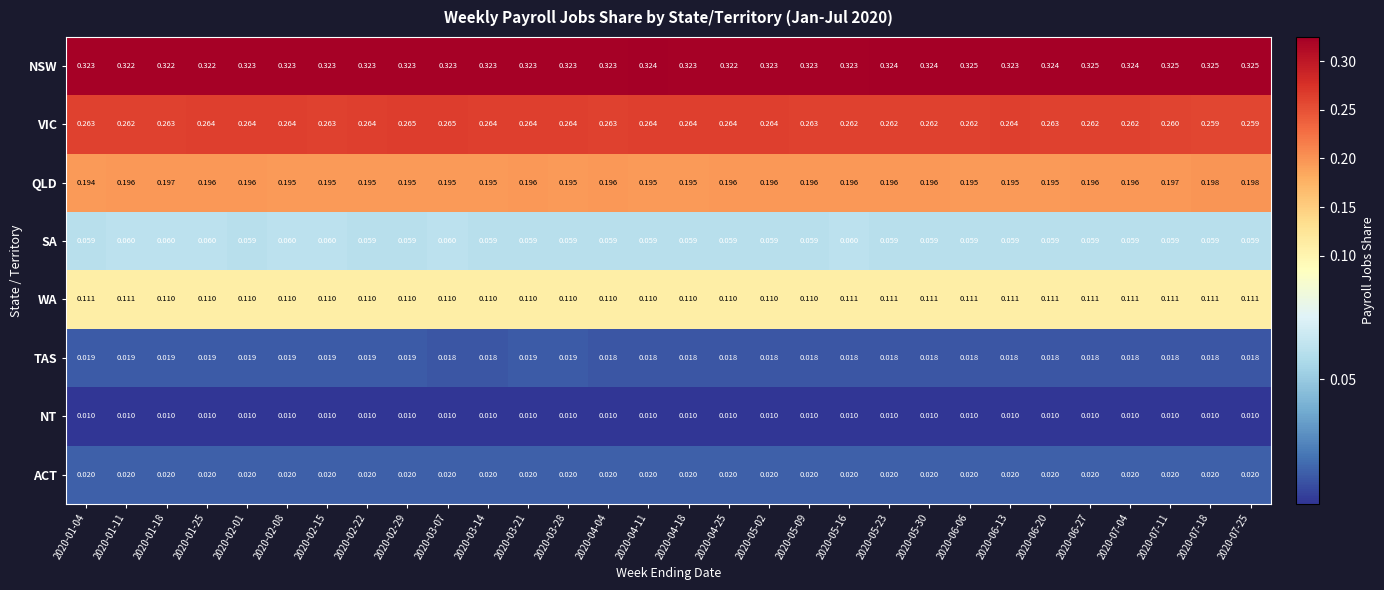

Which series has the largest range (max minus min)?

VIC